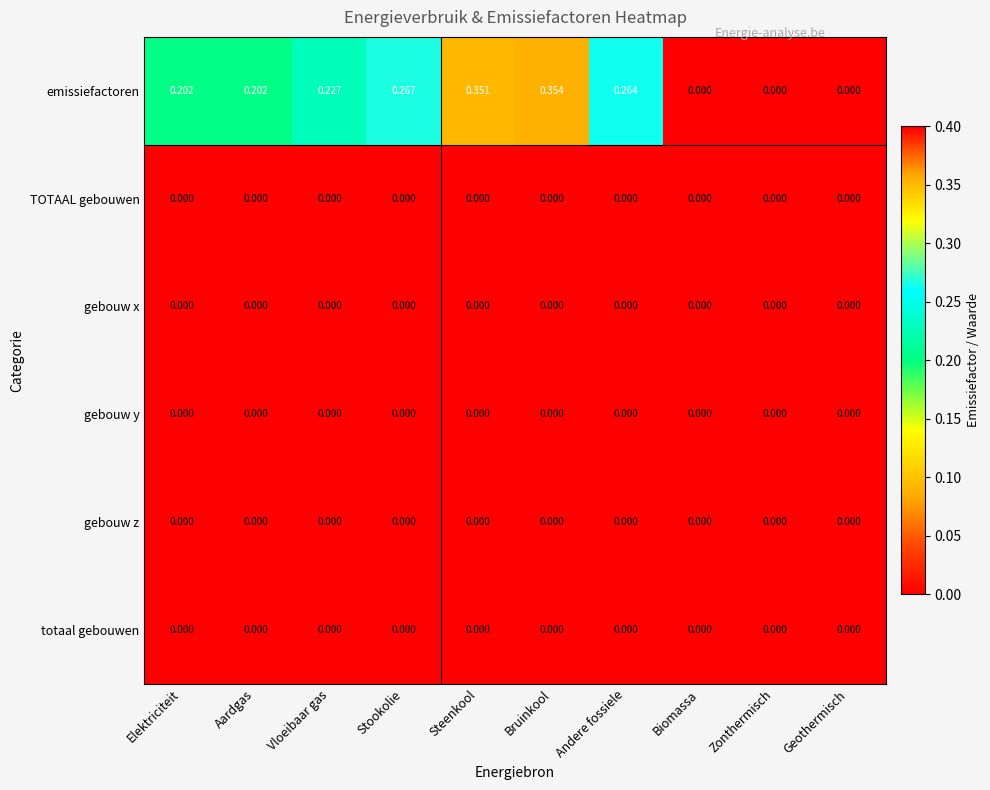

Is the value of emissiefactoren at Aardgas greater than the value of gebouw y at Geothermisch?

Yes